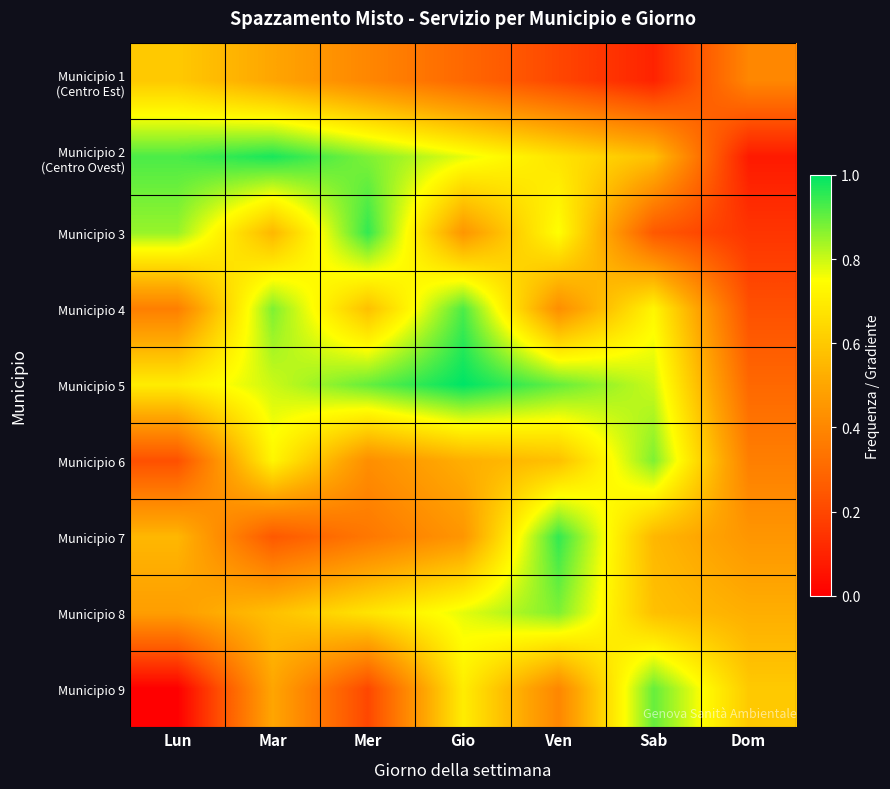

List the series in order of their peak value, lowest first.

Municipio 1 (Centro Est), Municipio 6, Municipio 8, Municipio 9, Municipio 4, Municipio 7, Municipio 3, Municipio 2 (Centro Ovest), Municipio 5